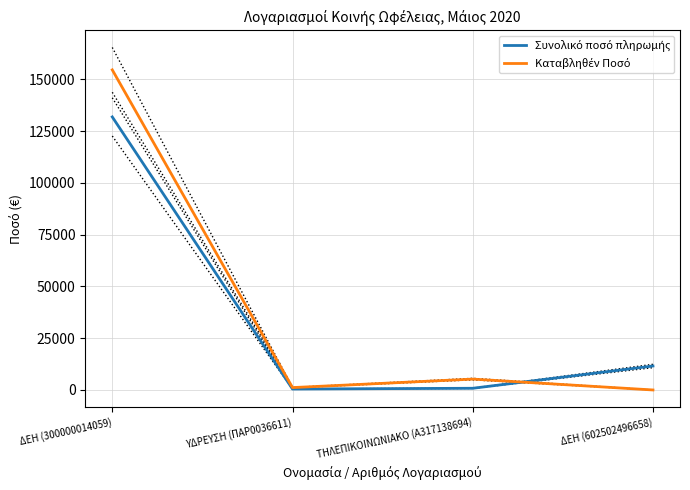

What is the label of the 2nd point from the left?

ΥΔΡΕΥΣΗ (ΠΑΡ0036611)